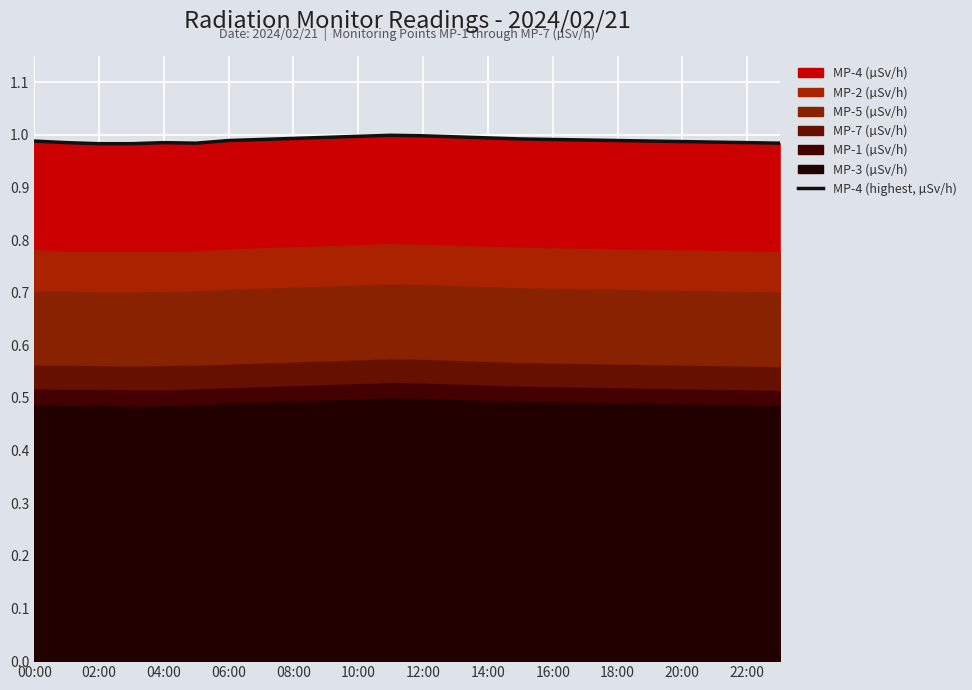

Is it true that MP-4 (highest, µSv/h) equals 1.0 at 16:00?

True